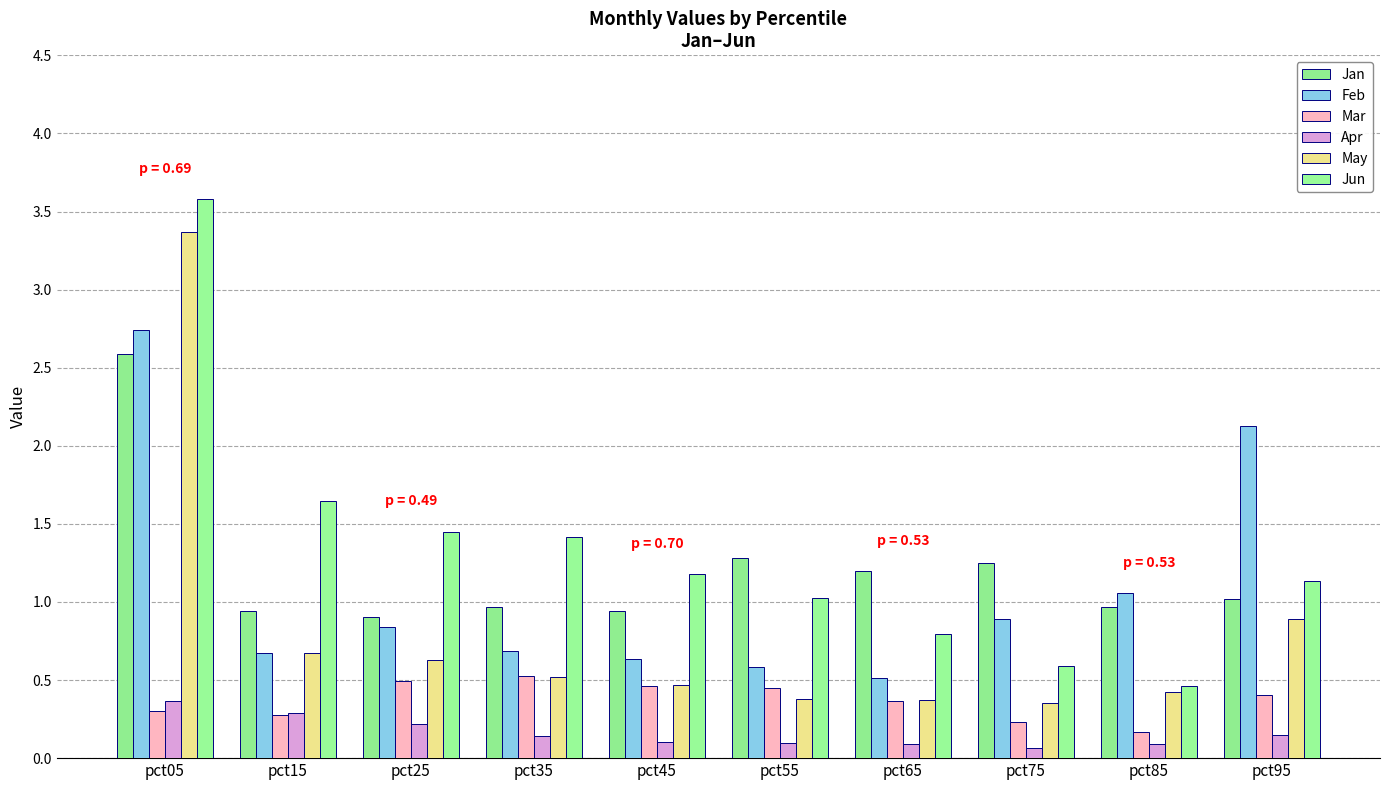

Reading right to left, extract all data points from this chart.

Jan: pct95=1.0	pct85=1.0	pct75=1.3	pct65=1.2	pct55=1.3	pct45=0.9	pct35=1.0	pct25=0.9	pct15=0.9	pct05=2.6
Feb: pct95=2.1	pct85=1.1	pct75=0.9	pct65=0.5	pct55=0.6	pct45=0.6	pct35=0.7	pct25=0.8	pct15=0.7	pct05=2.7
Mar: pct95=0.4	pct85=0.2	pct75=0.2	pct65=0.4	pct55=0.4	pct45=0.5	pct35=0.5	pct25=0.5	pct15=0.3	pct05=0.3
Apr: pct95=0.1	pct85=0.1	pct75=0.1	pct65=0.1	pct55=0.1	pct45=0.1	pct35=0.1	pct25=0.2	pct15=0.3	pct05=0.4
May: pct95=0.9	pct85=0.4	pct75=0.4	pct65=0.4	pct55=0.4	pct45=0.5	pct35=0.5	pct25=0.6	pct15=0.7	pct05=3.4
Jun: pct95=1.1	pct85=0.5	pct75=0.6	pct65=0.8	pct55=1.0	pct45=1.2	pct35=1.4	pct25=1.4	pct15=1.6	pct05=3.6